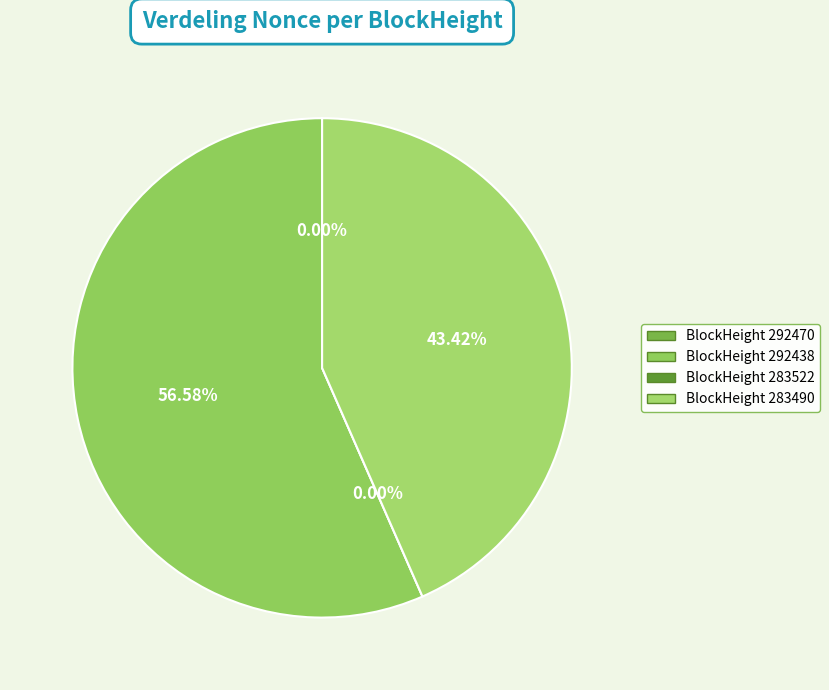

Which category has the biggest portion of the pie?

292438